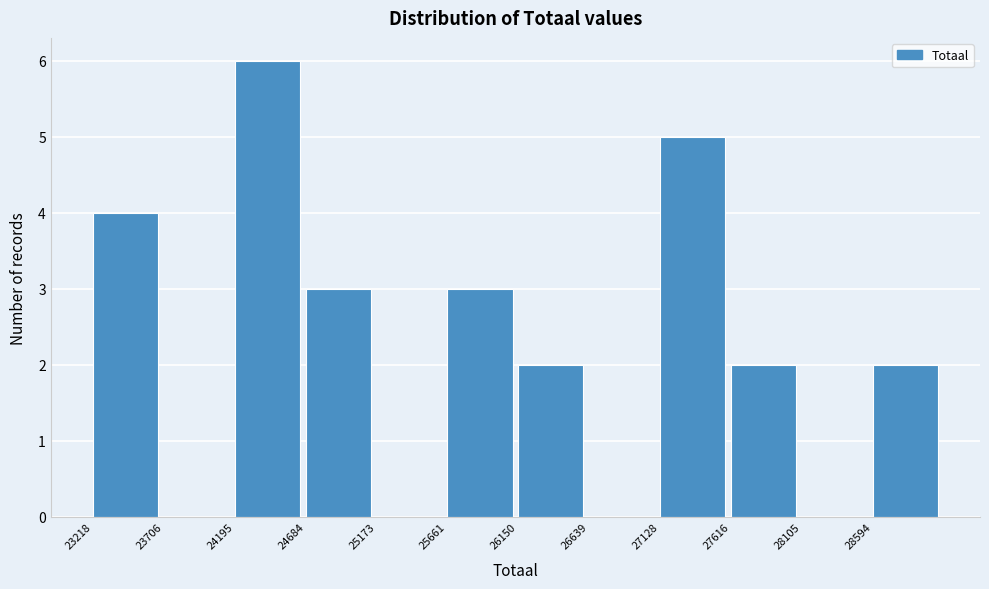

What is the height of the bar covering 23200 to 23700 on the x-axis? Neither the bar edges nor the heights are printed on the chart, so give them approximately, as read against the axes.

4